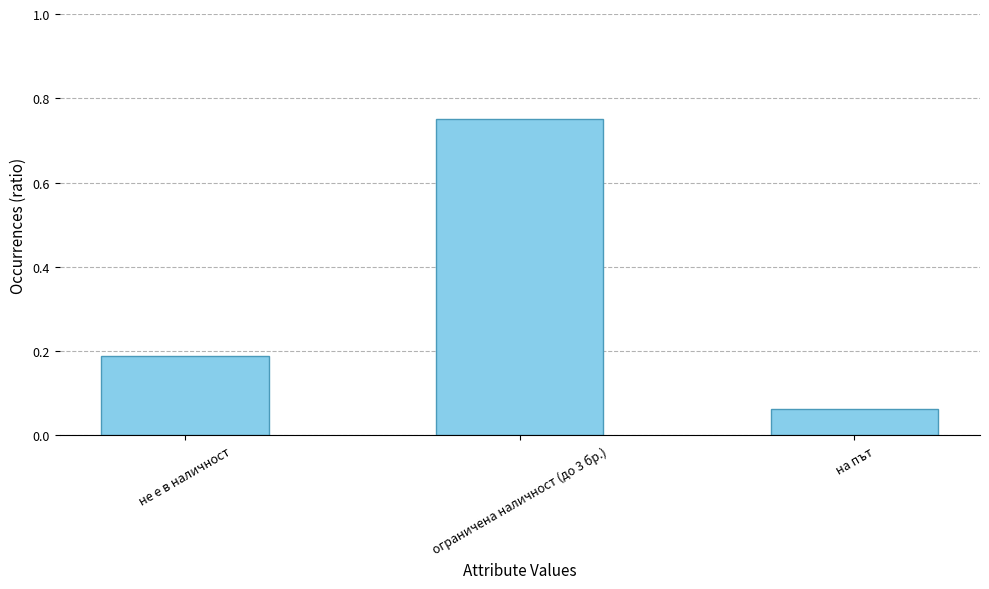

What is the change in value from не е в наличност to ограничена наличност (до 3 бр.)?

+0.6